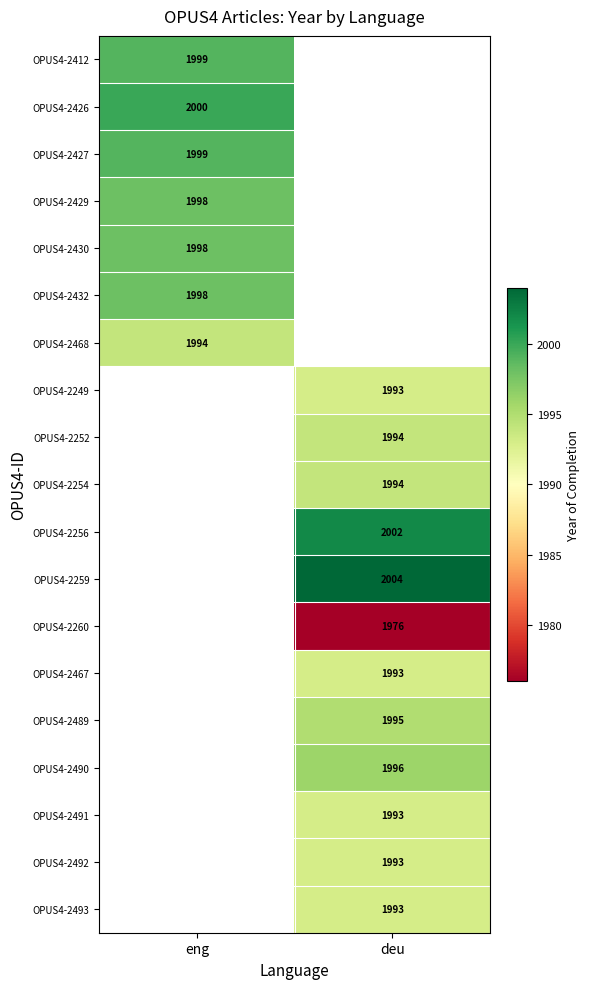

Is it true that OPUS4-2430 equals 1998 at eng?

True